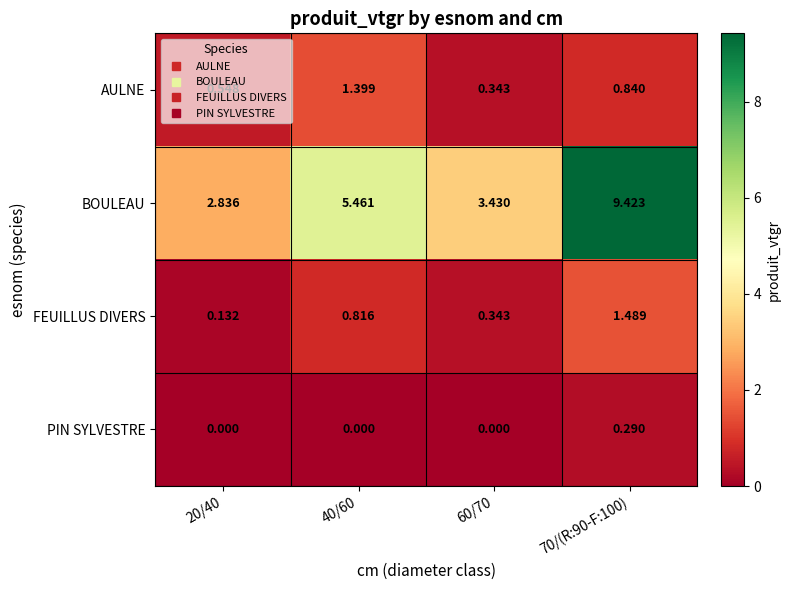

Which series has the largest range (max minus min)?

BOULEAU